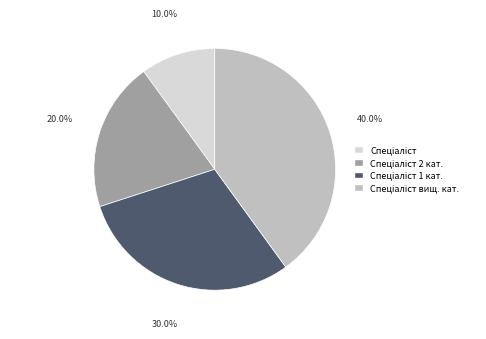

Is there a majority slice in this chart?

No